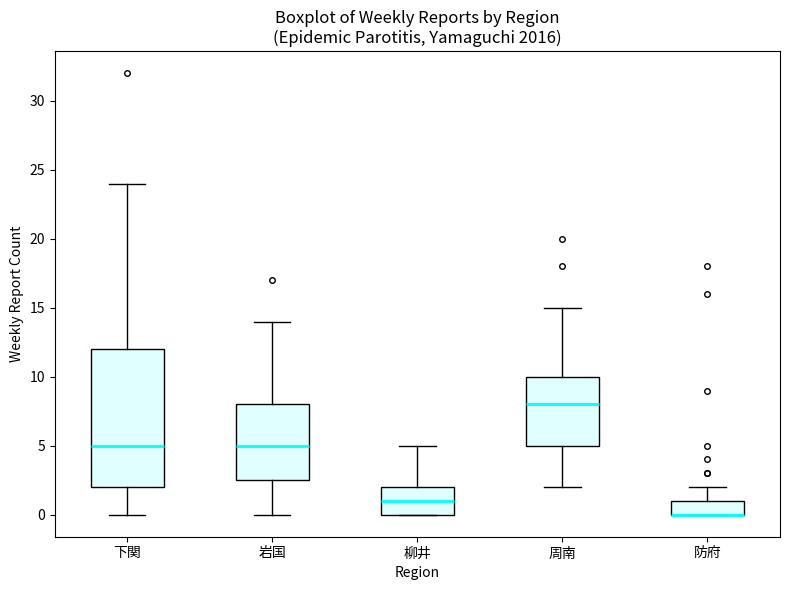

Reading left to right, transcribe this box plot: for each box, give where its median line is, the range the box spans, and where its two whiskers end, as read against the y-axis. The values are not printed on the chart, so give them approximately, as read against the axis.

下関: median 5.0, box 2.0 to 12.0, whiskers 0.0 to 24.0
岩国: median 5.0, box 2.5 to 8.0, whiskers 0.0 to 14.0
柳井: median 1.0, box 0.0 to 2.0, whiskers 0.0 to 5.0
周南: median 8.0, box 5.0 to 10.0, whiskers 2.0 to 15.0
防府: median 0.0 (drawn on the box's lower edge), box 0.0 to 1.0, whiskers 0.0 to 2.0